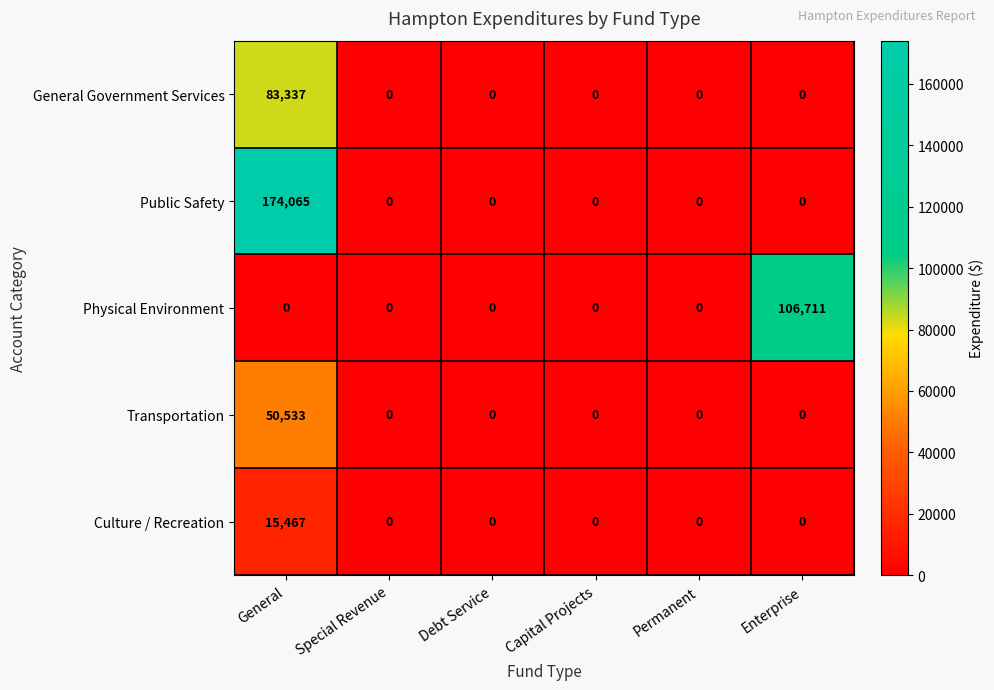

The Culture / Recreation series shows 0 at Debt Service. True or false?

True